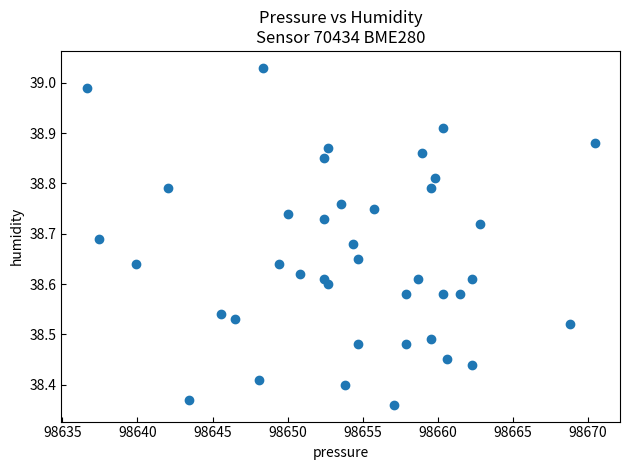

What is the range of X values (max minus min)?

33.8